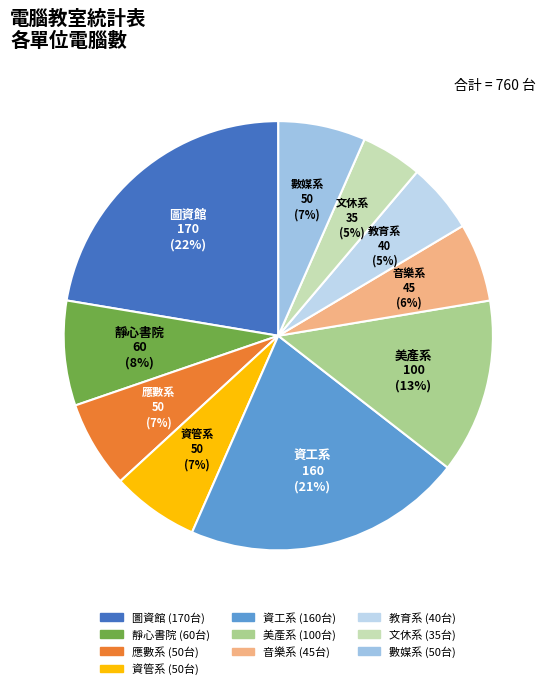

Do 靜心書院 and 應數系 together represent more than half of the pie?

No